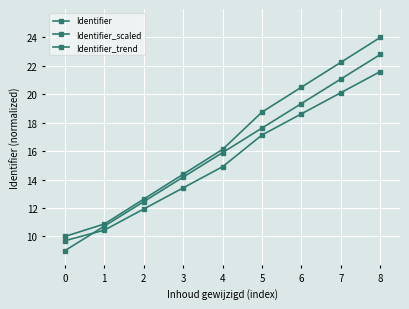

How many lines are shown in the chart?

3